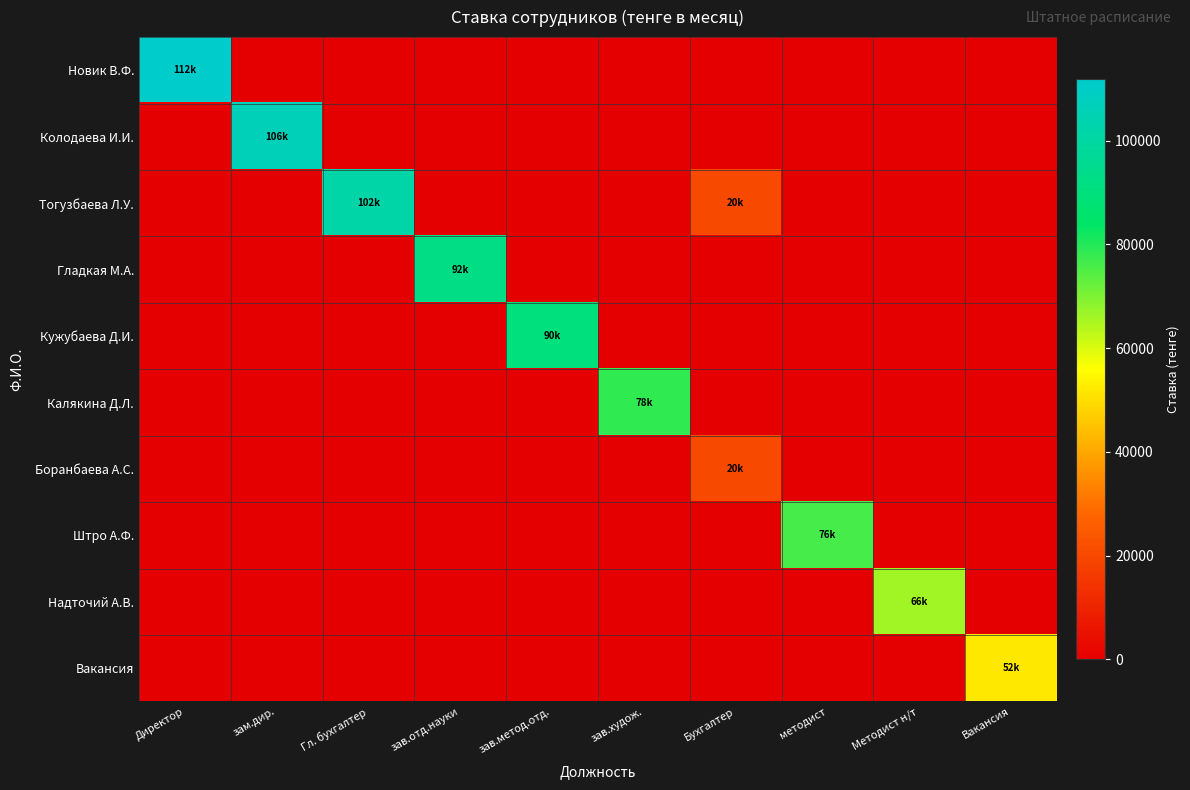

Which has a higher value, зам.дир. or Бухгалтер?

зам.дир.